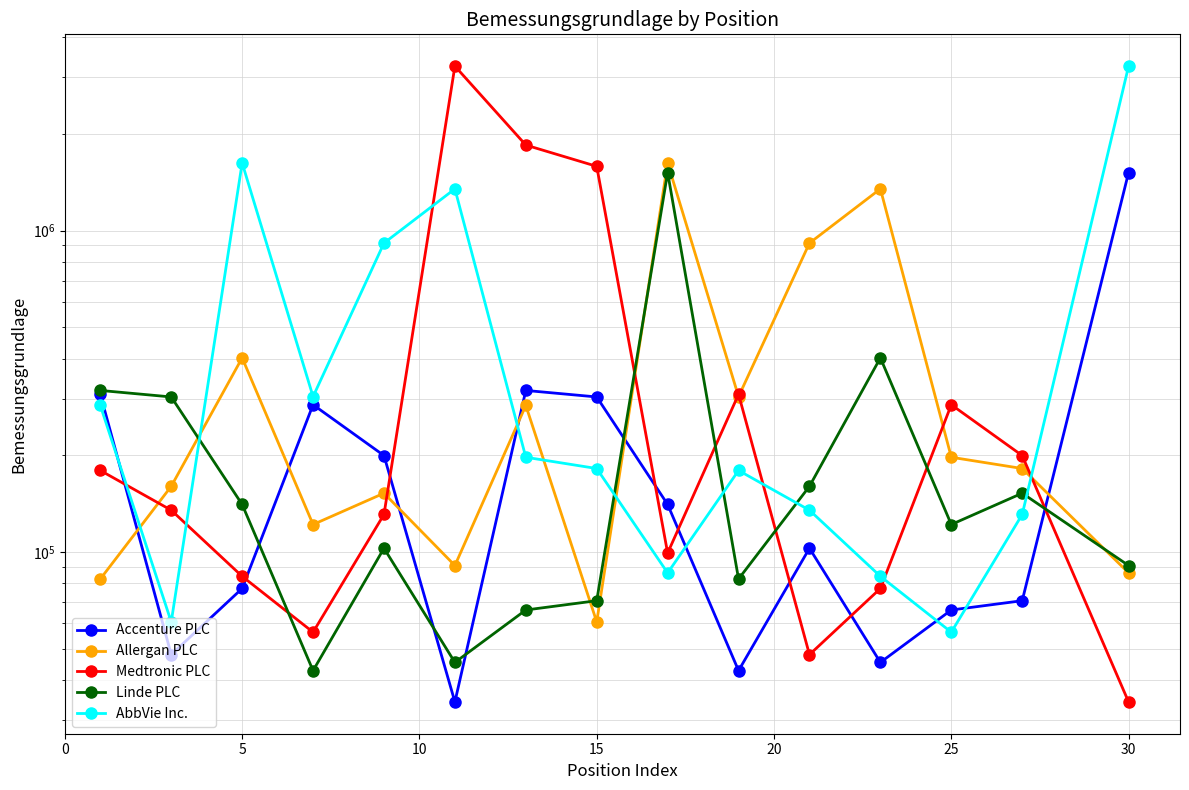

Reading left to right, extract all data points from this chart.

Accenture PLC: 309855.1	47999.7	77106.9	287518.6	199741.3	34206.1	318500.0	304001.7	140749.5	42800.1	102850.4	45400.5	66087.5	70633.5	1517095.0
Allergan PLC: 82525.1	160285.0	402223.6	121906.3	152560.6	90869.0	286036.9	60674.2	1624985.2	304720.7	915223.2	1349651.7	197374.9	182061.9	86198.7
Medtronic PLC: 179541.6	135068.9	84115.4	56369.1	131017.4	3251163.6	1846970.5	1585778.6	99382.6	309855.1	47999.7	77106.9	287518.6	199741.3	34206.1
Linde PLC: 318500.0	304001.7	140749.5	42800.1	102850.4	45400.5	66087.5	70633.5	1517095.0	82525.1	160285.0	402223.6	121906.3	152560.6	90869.0
AbbVie Inc.: 286036.9	60674.2	1624985.2	304720.7	915223.2	1349651.7	197374.9	182061.9	86198.7	179541.6	135068.9	84115.4	56369.1	131017.4	3251163.6